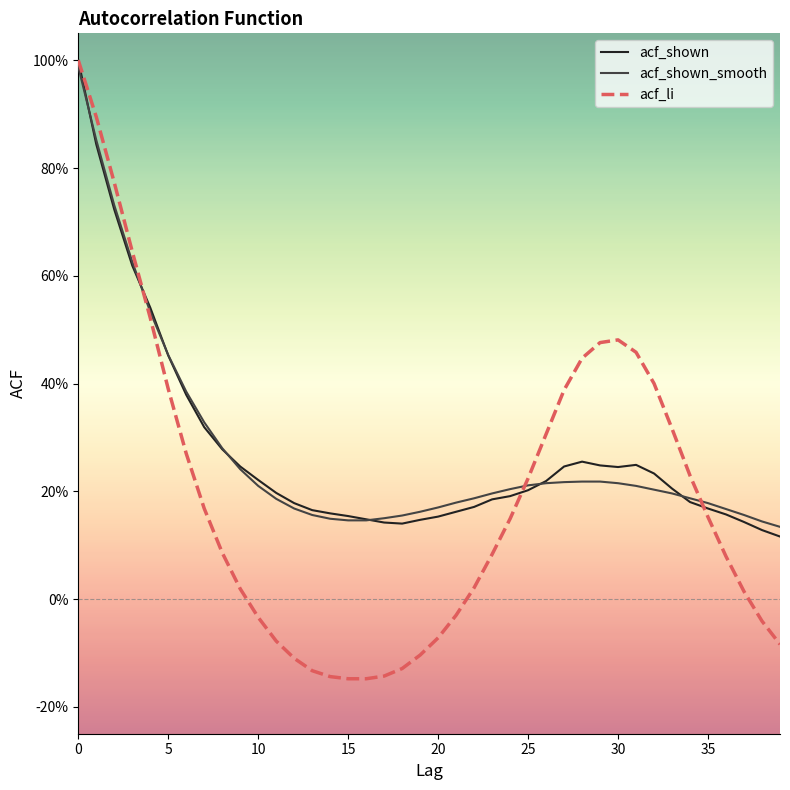

What are all the series names shown in the legend?

acf_shown, acf_shown_smooth, acf_li